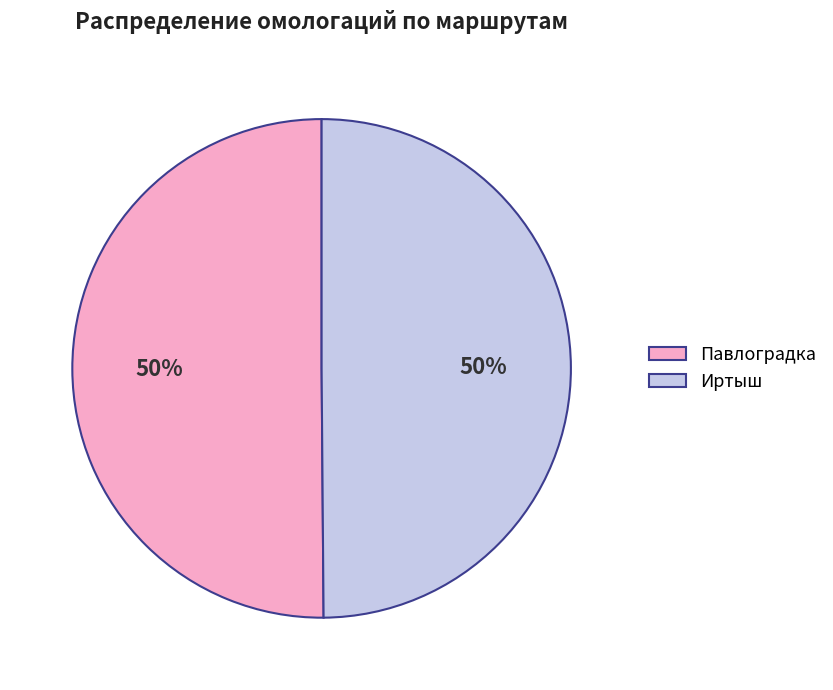

Approximately how many times larger is the value at Павлоградка compared to Иртыш?

1.0